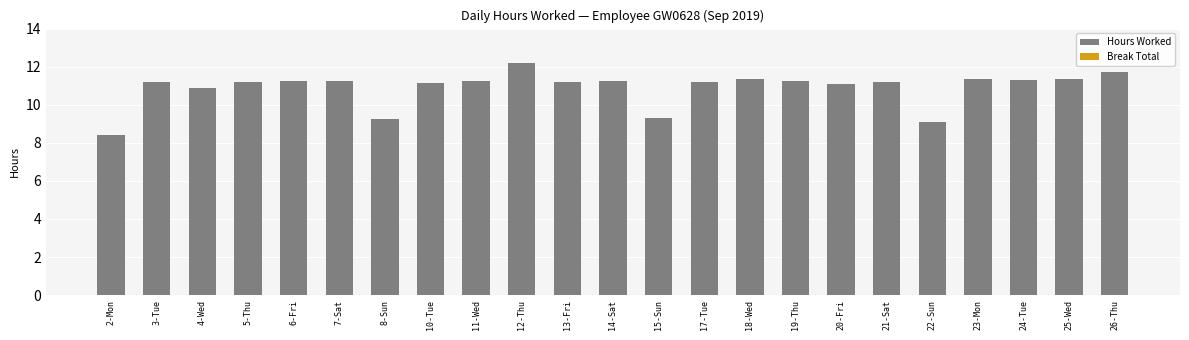

What is the ratio of the value at 17-Tue to the value at 7-Sat?

1.0